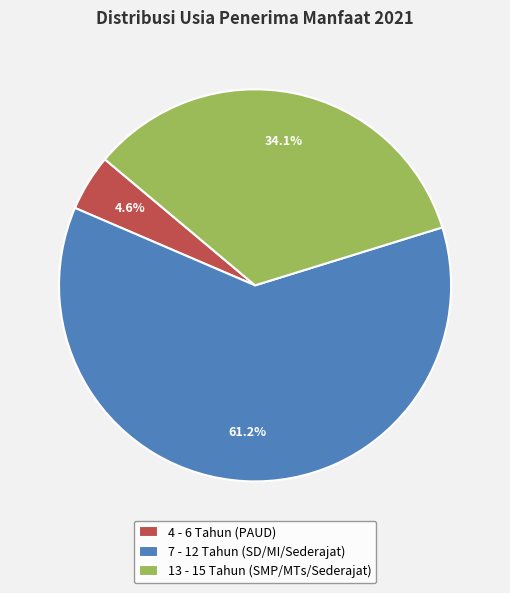

What is the majority slice?

7 - 12 Tahun (SD/MI/Sederajat)